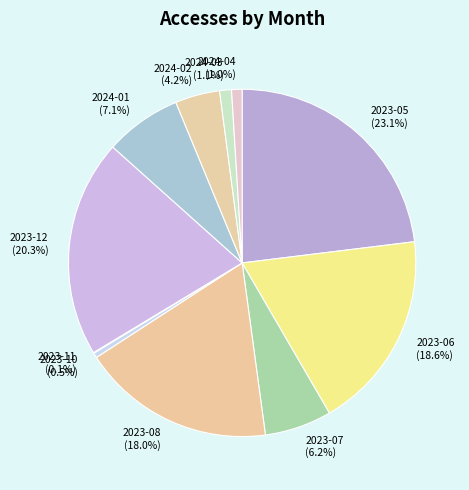

Is it true that 2023-06 is 31% of the pie?

False